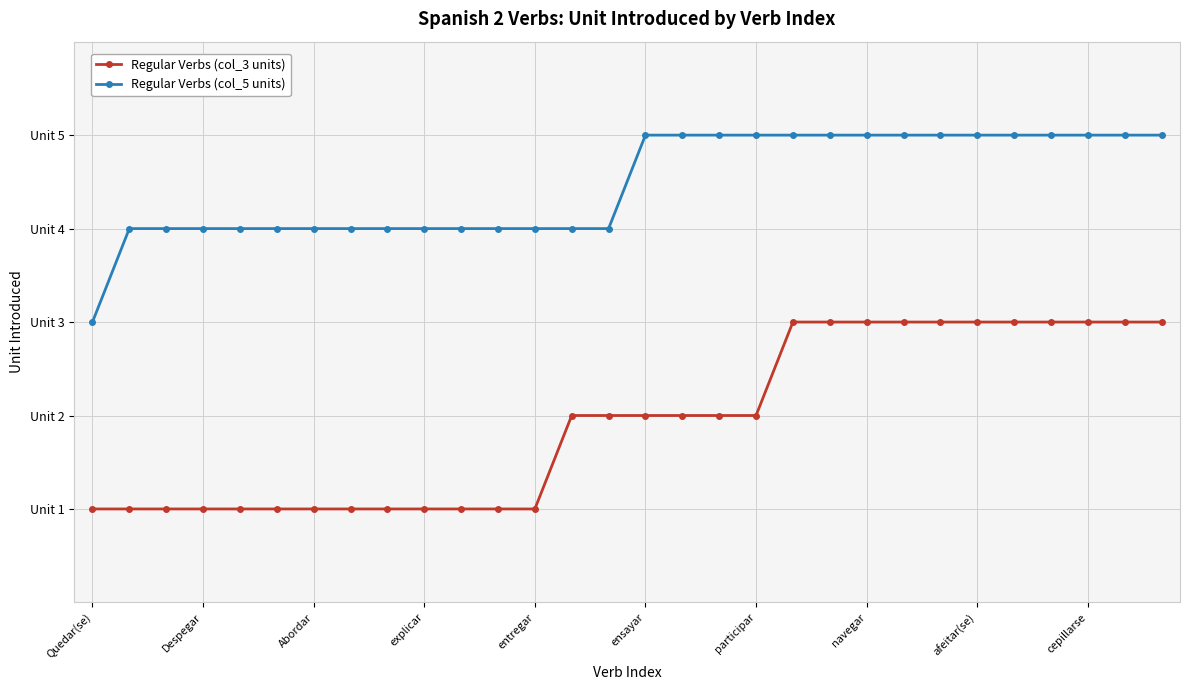

Does the chart display data point markers on the line(s)?

Yes